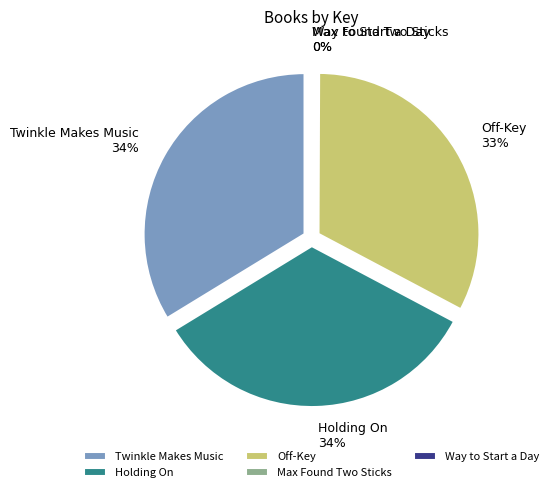

How many slices are in this pie chart?

5